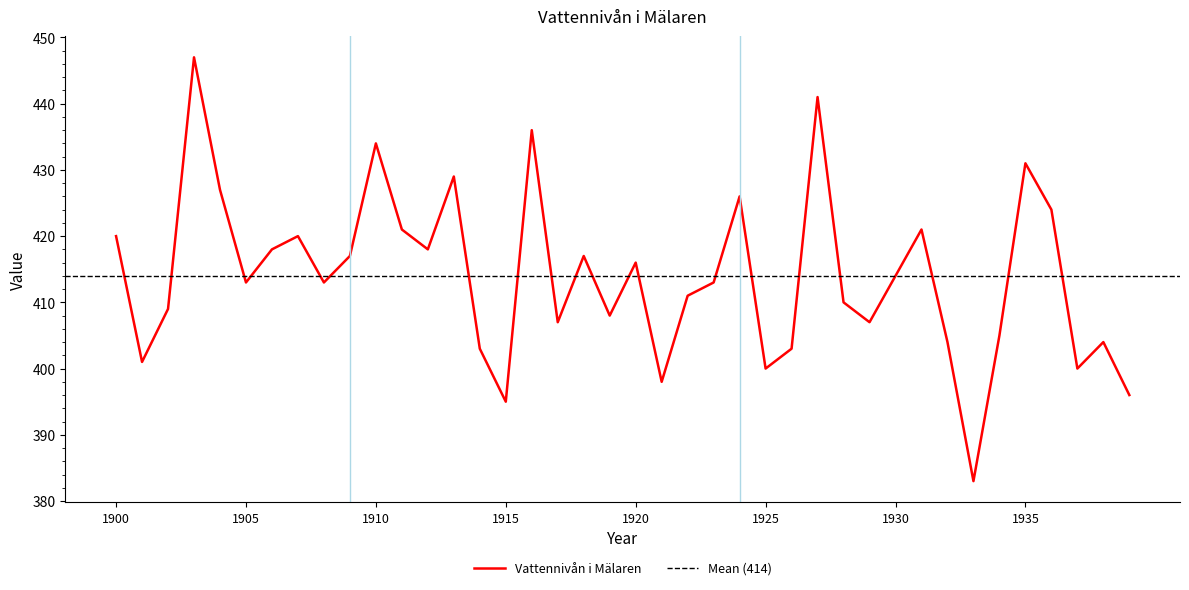

Does the chart display data point markers on the line(s)?

No